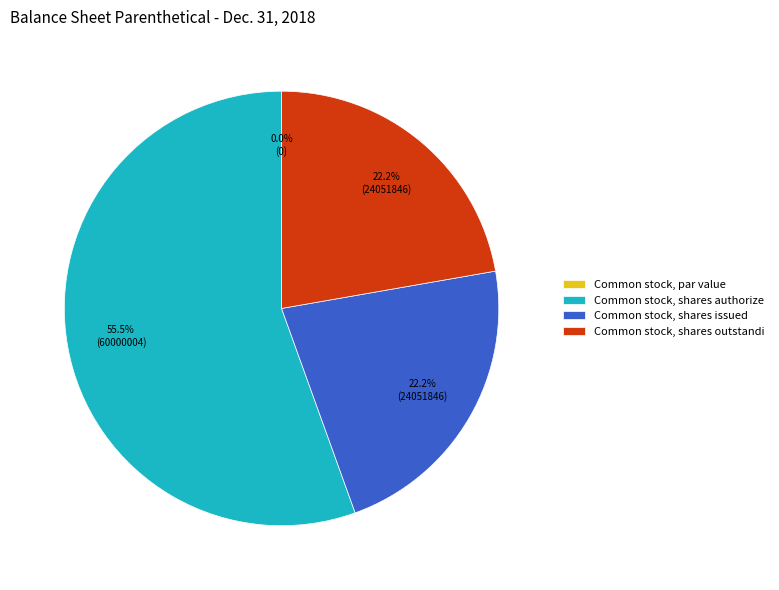

Is it true that Common stock, shares issued is 22% of the pie?

True